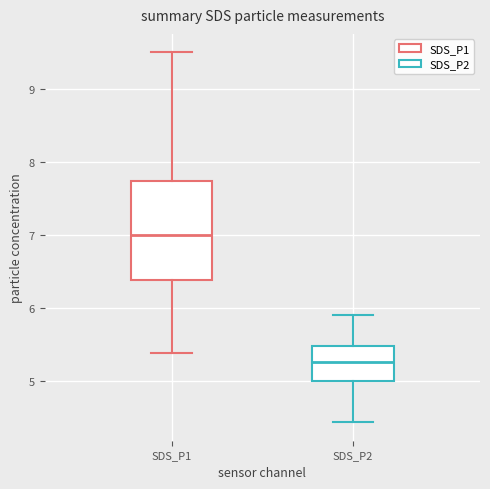

Comparing the boxes themselves (not the whiskers), which one is the tallest?

SDS_P1